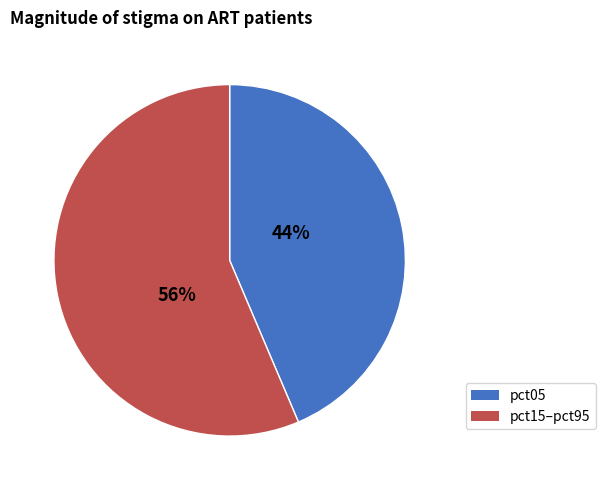

To the nearest percent, what is the average slice percentage?

50%